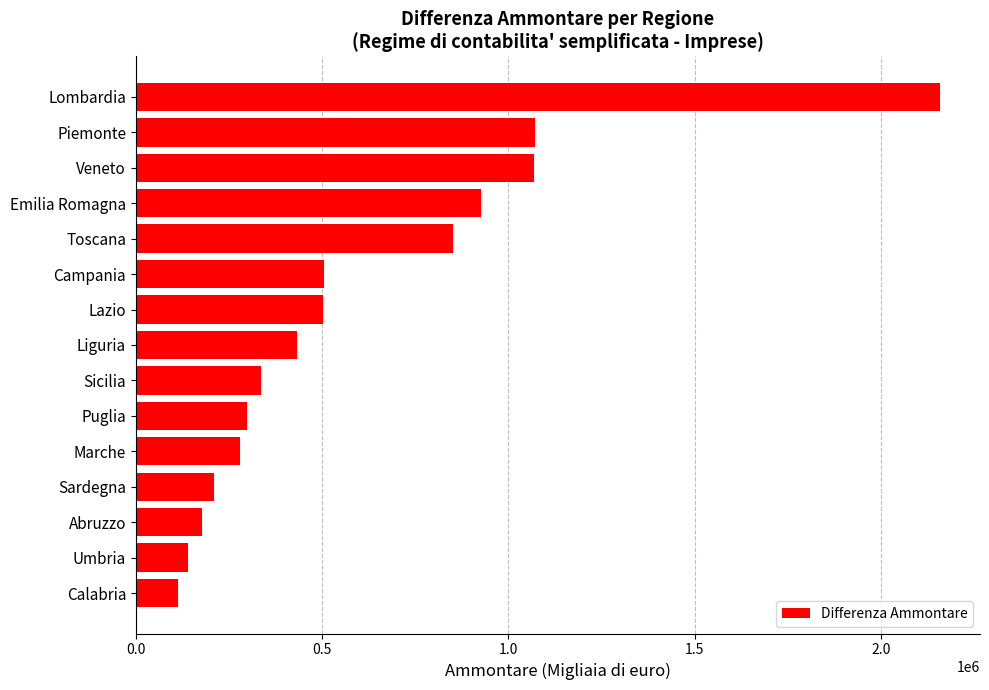

What is the greatest value displayed?

2157707